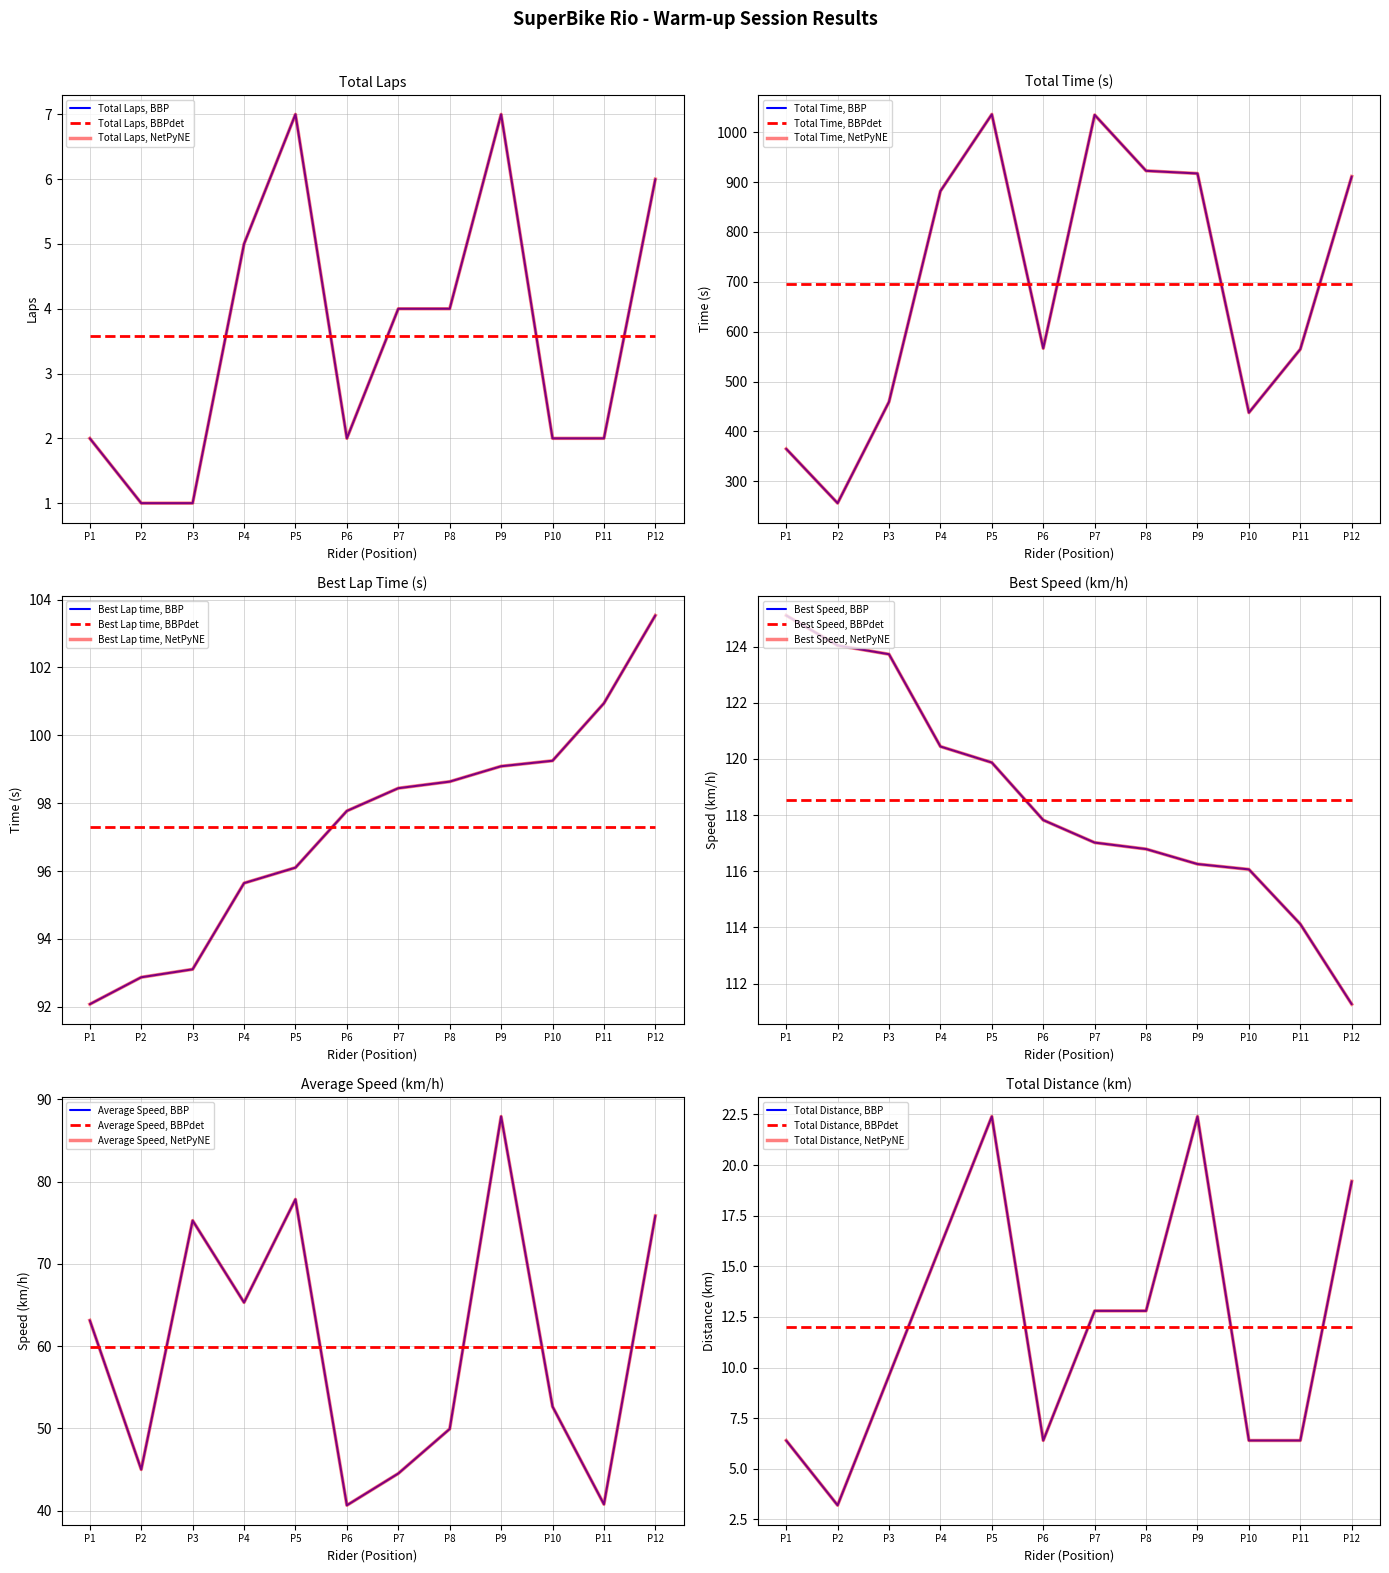

The value of Total Time at P7 is 1034.9. True or false?

True